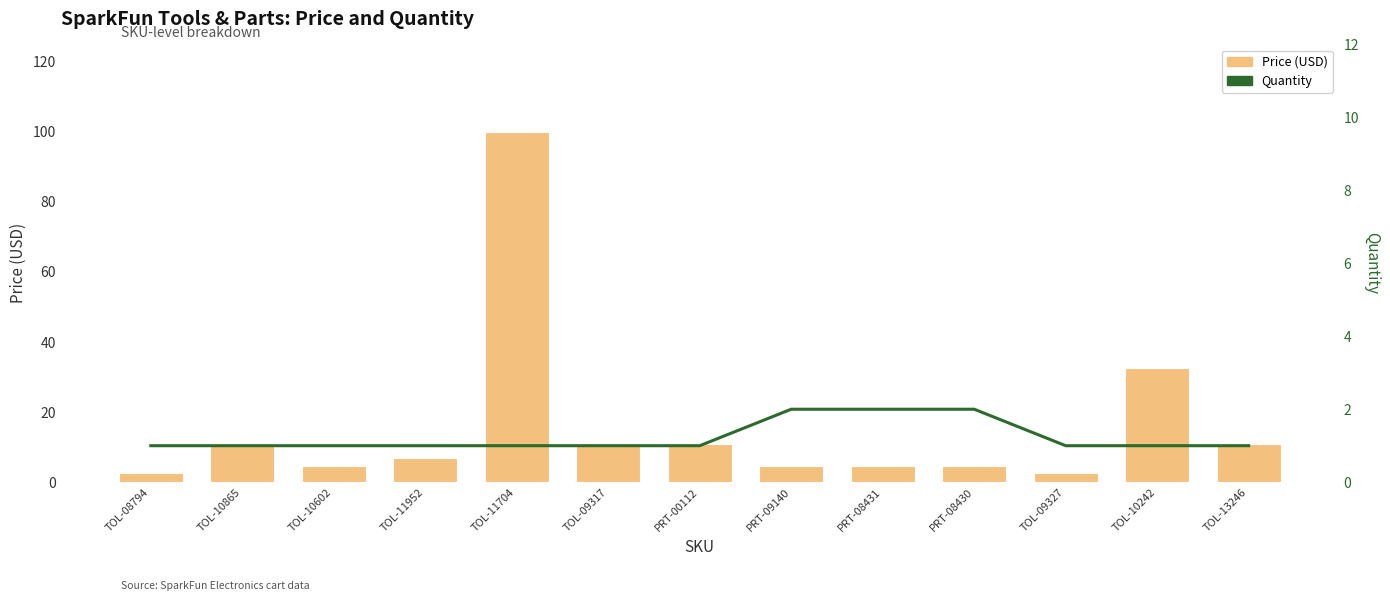

Reading left to right, list all the values displayed in this chart.

Price (USD): TOL-08794=2.8	TOL-10865=10.9	TOL-10602=4.5	TOL-11952=7.0	TOL-11704=100.0	TOL-09317=10.9	PRT-00112=10.9	PRT-09140=4.5	PRT-08431=4.5	PRT-08430=4.5	TOL-09327=2.8	TOL-10242=32.5	TOL-13246=10.9
Quantity: TOL-08794=1.0	TOL-10865=1.0	TOL-10602=1.0	TOL-11952=1.0	TOL-11704=1.0	TOL-09317=1.0	PRT-00112=1.0	PRT-09140=2.0	PRT-08431=2.0	PRT-08430=2.0	TOL-09327=1.0	TOL-10242=1.0	TOL-13246=1.0